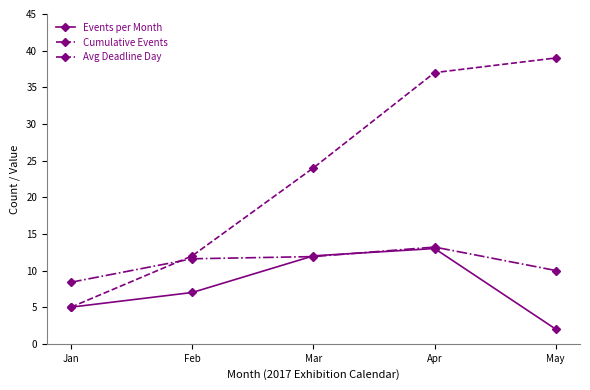

Reading left to right, list all the values displayed in this chart.

Events per Month: 5.0	7.0	12.0	13.0	2.0
Cumulative Events: 5.0	12.0	24.0	37.0	39.0
Avg Deadline Day: 8.4	11.6	11.9	13.2	10.0